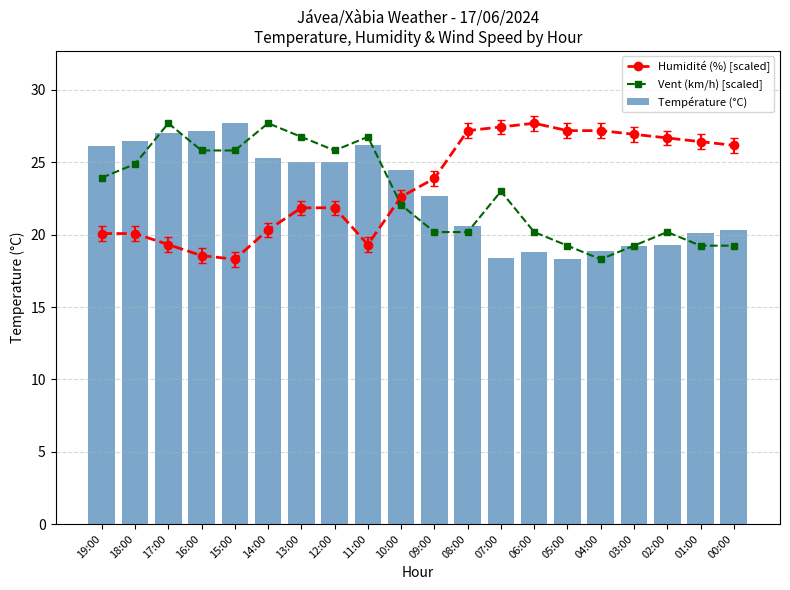

Reading right to left, what are all the values shown in this chart?

Humidité (%) [scaled]: 26.2	26.4	26.7	26.9	27.2	27.2	27.7	27.4	27.2	23.9	22.6	19.3	21.9	21.9	20.3	18.3	18.6	19.3	20.1	20.1
Vent (km/h) [scaled]: 19.2	19.2	20.2	19.2	18.3	19.2	20.2	23.0	20.2	20.2	22.1	26.8	25.8	26.8	27.7	25.8	25.8	27.7	24.9	23.9
Température (°C): 20.3	20.1	19.3	19.2	18.9	18.3	18.8	18.4	20.6	22.7	24.5	26.2	25.0	25.0	25.3	27.7	27.2	27.0	26.5	26.1